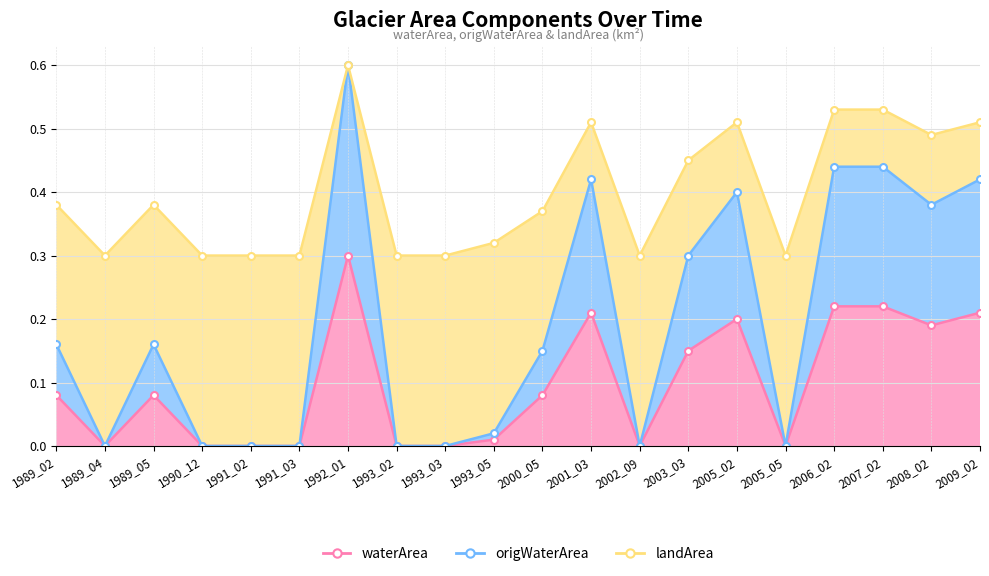

What is the approximate value of waterArea at 1989_02?

0.1